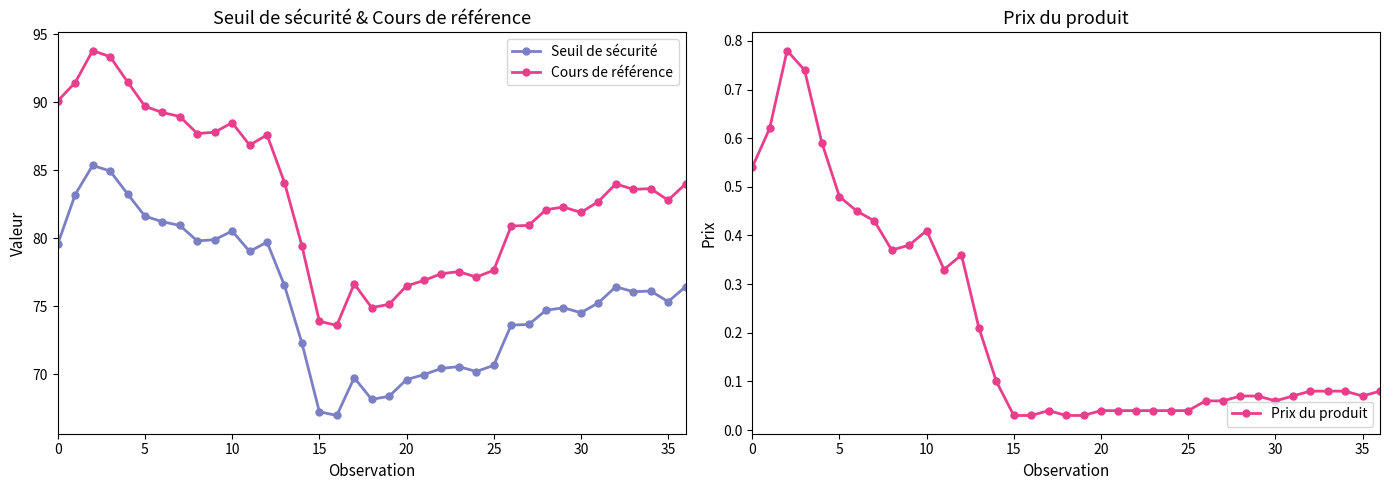

The value of Prix du produit at 15 is 0.0. True or false?

False